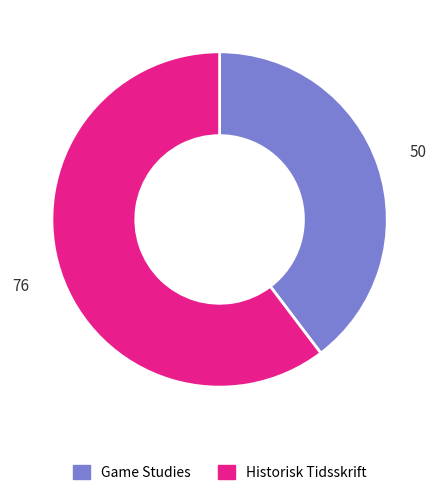

Do Historisk Tidsskrift and Game Studies together represent more than half of the pie?

Yes